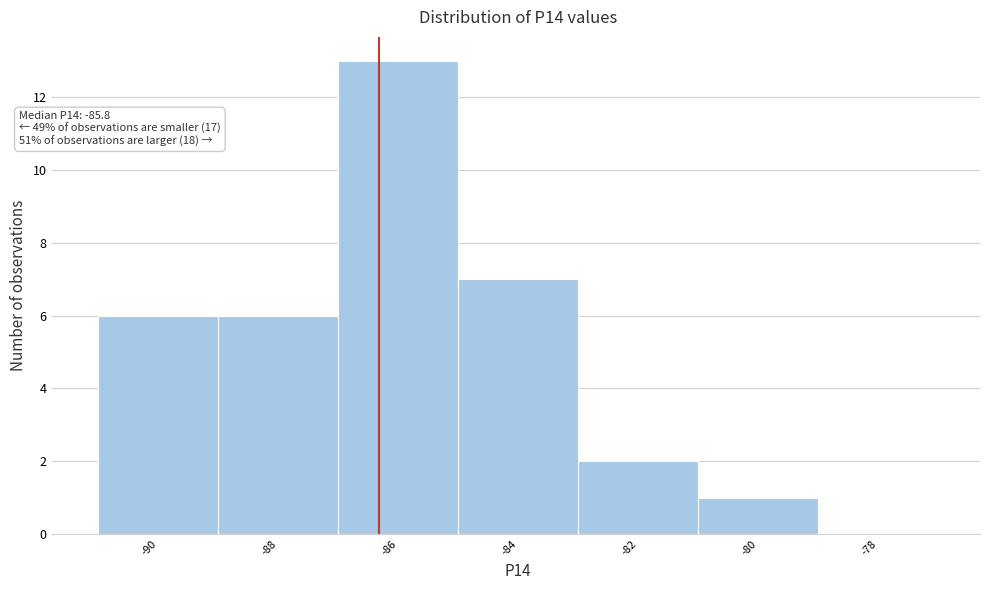

The chart shows a value of 1 at -80. True or false?

True